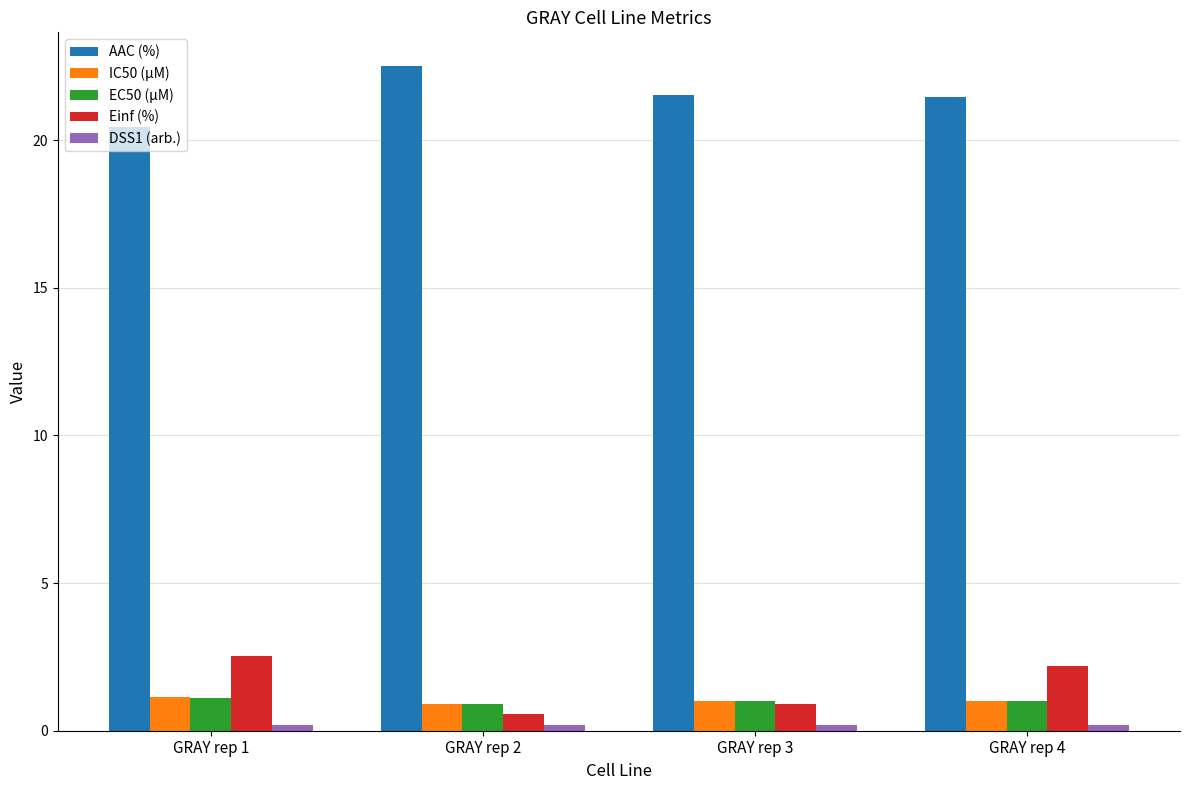

What is the difference between the maximum and minimum values in the IC50 (µM) series?

0.2